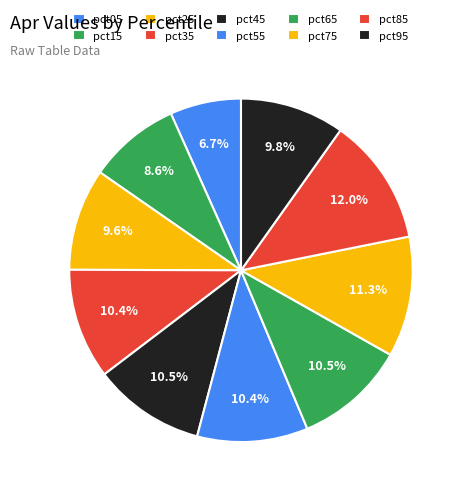

Count the number of slices in the pie.

10